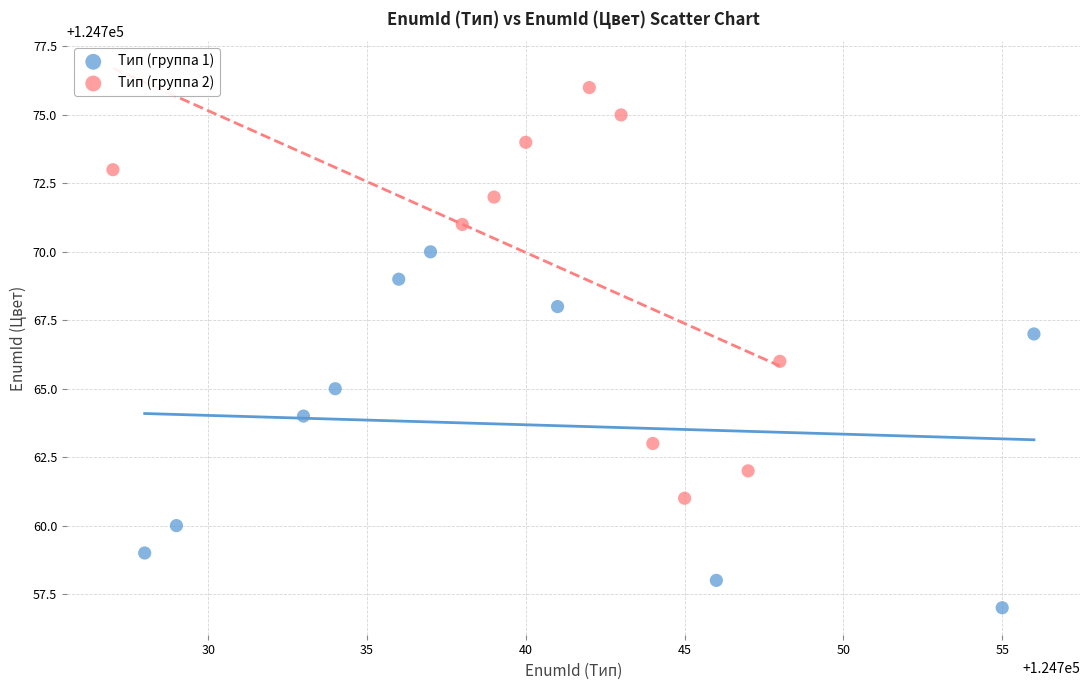

Which series reaches the minimum Y coordinate?

Тип (группа 1)